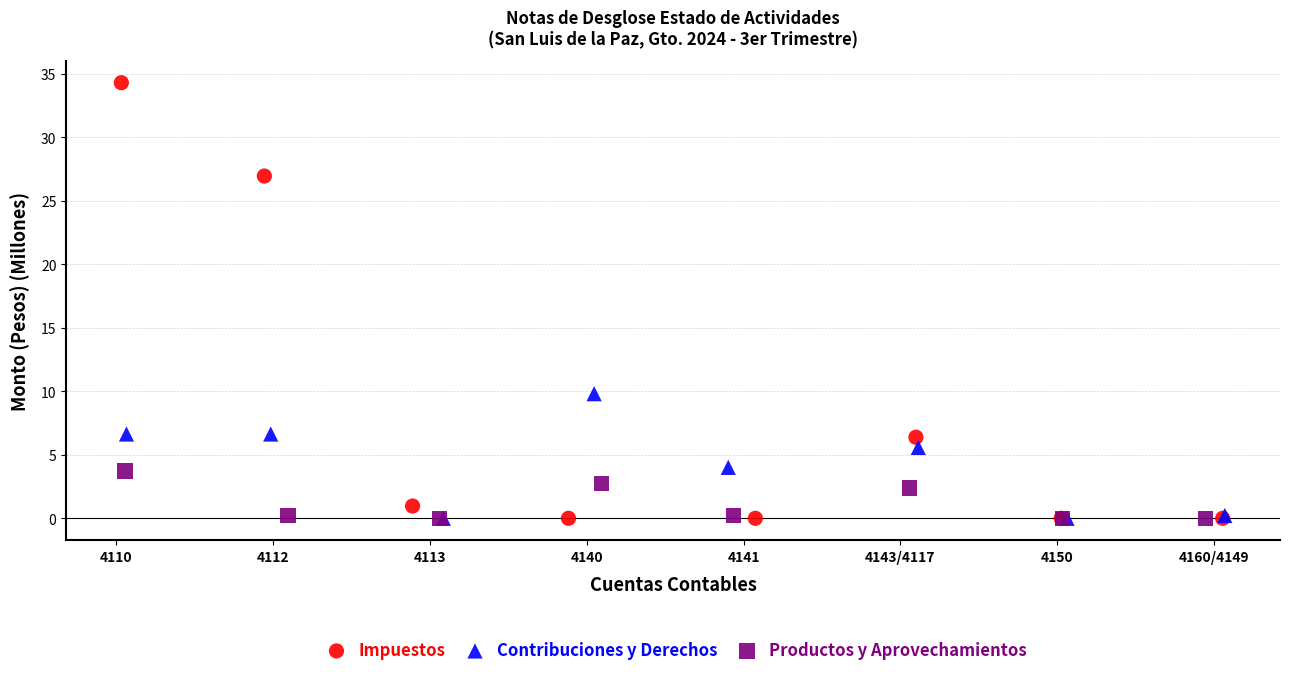

Which series contains the highest Y value?

Impuestos